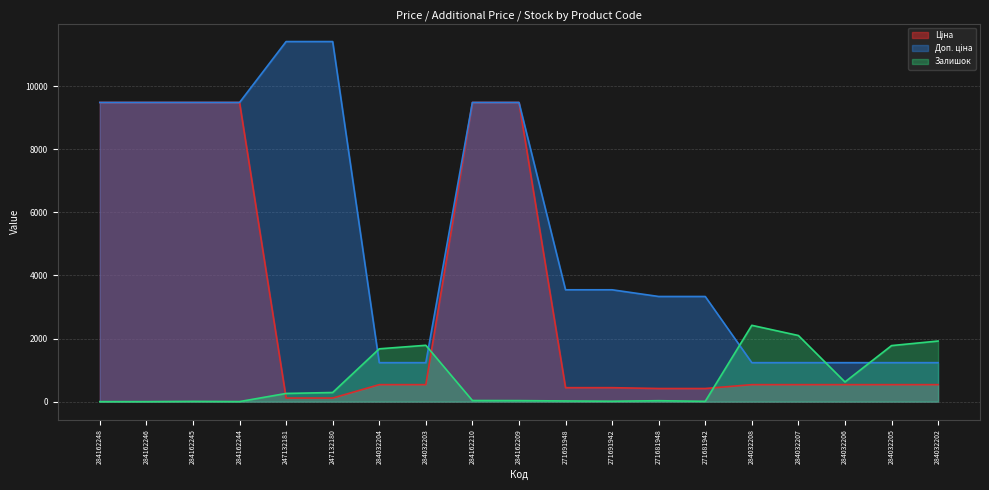

What is the difference between the maximum and minimum values in the Залишок series?

2419.0